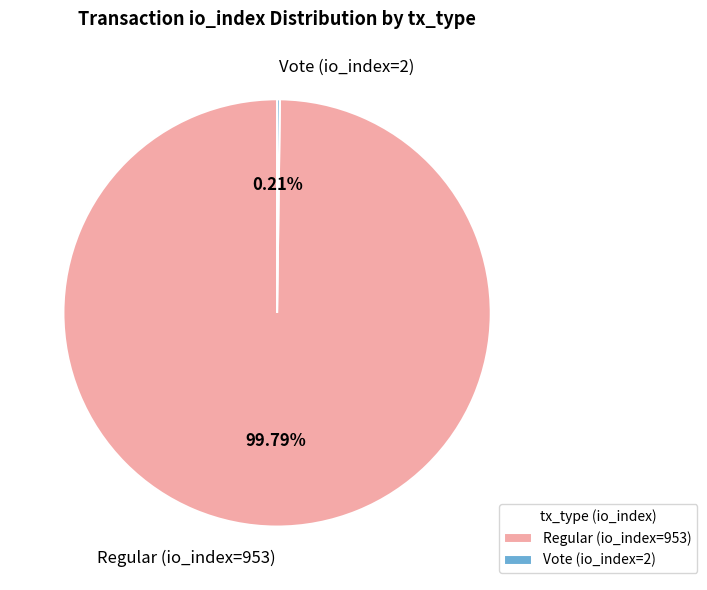

Is there any slice that represents more than half of the pie?

Yes